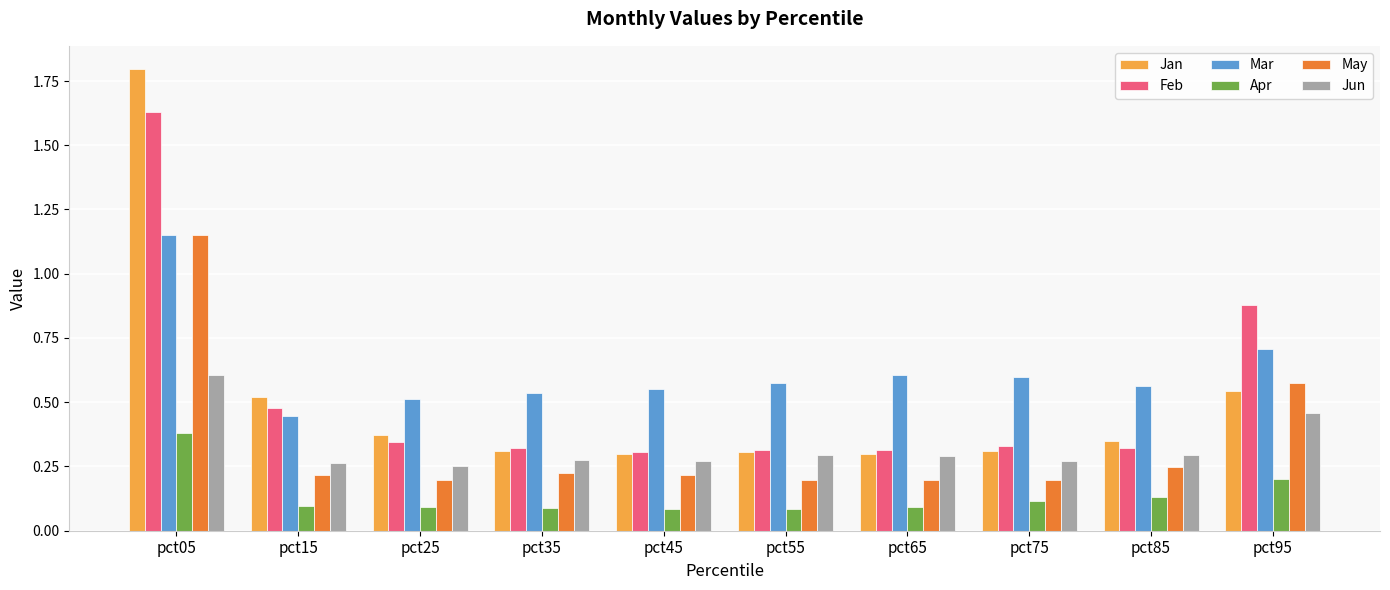

The value of Feb at pct35 is 0.3. True or false?

True